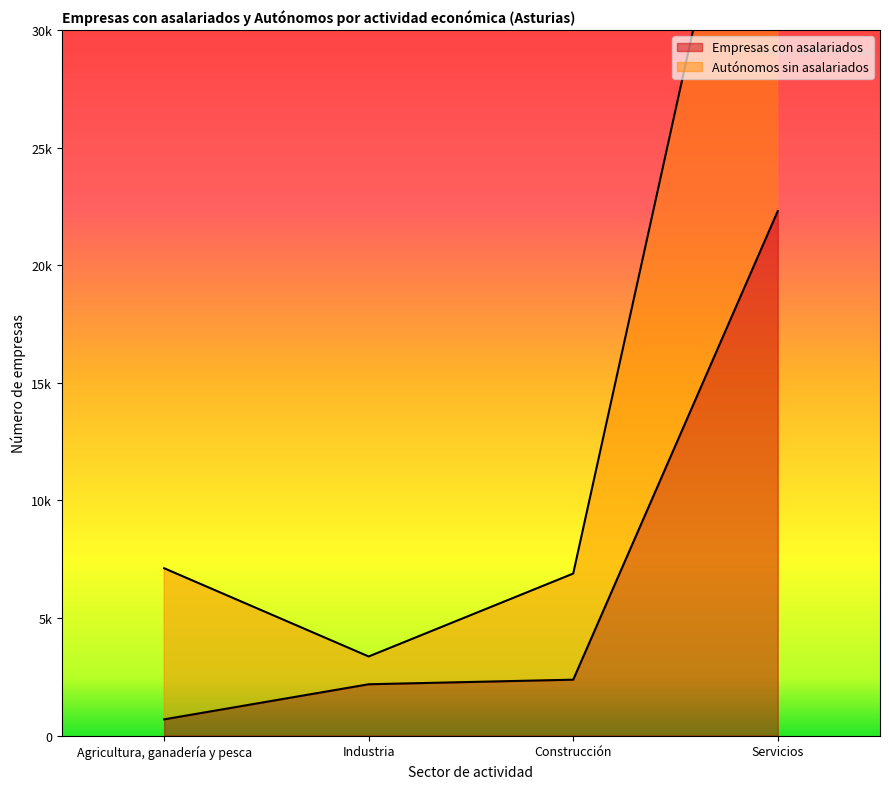

At how many categories does at least one series exceed 35601?

1